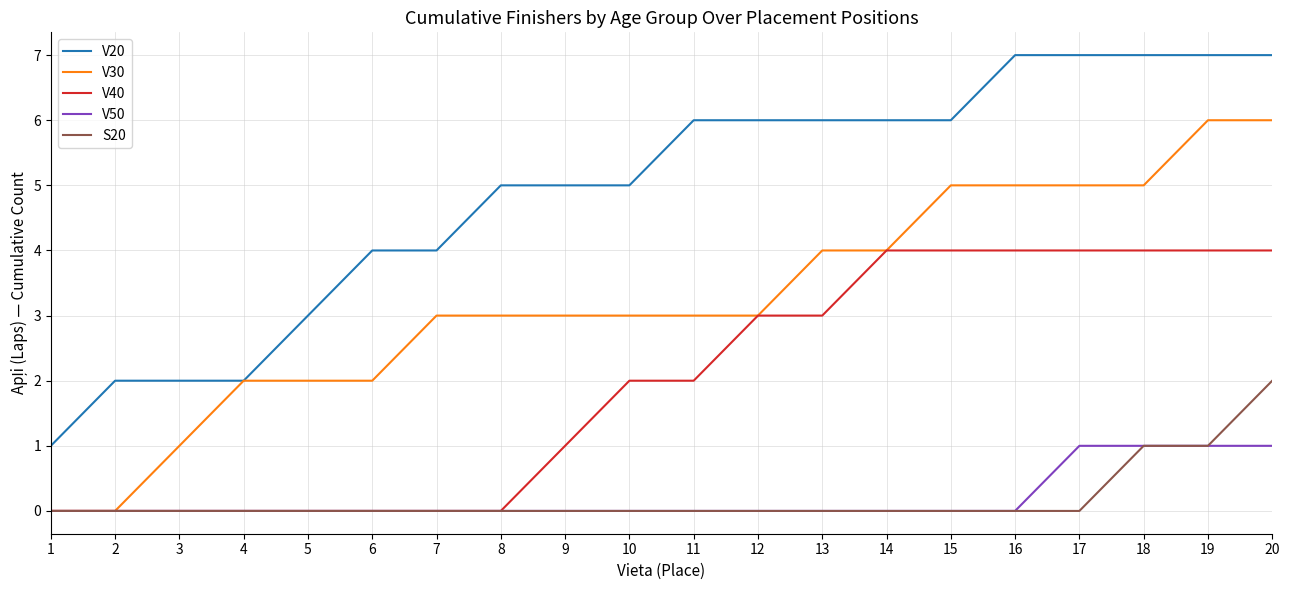

Count the number of data series in this chart.

5